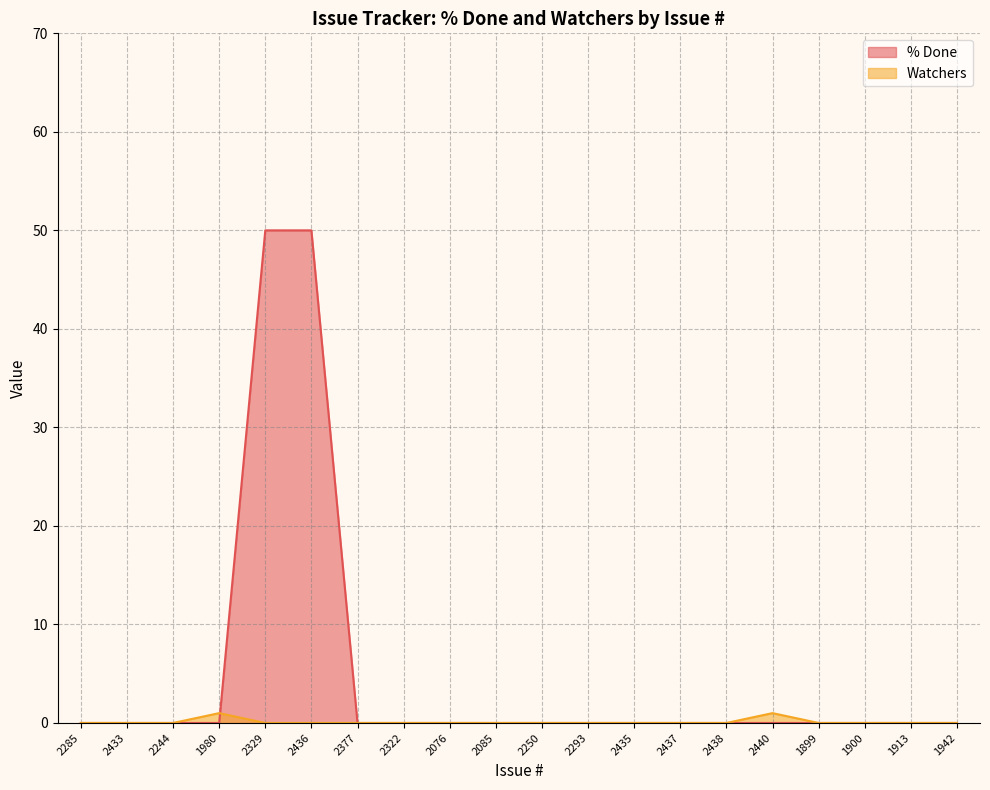

How many lines are shown in the chart?

2